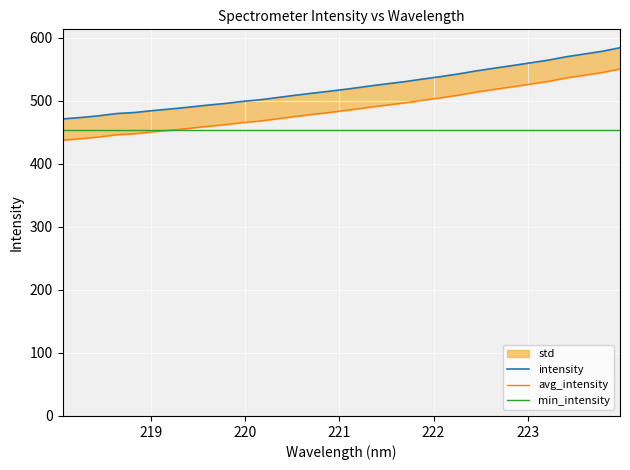

What is the value of the avg_intensity point at the 27th from the left?

526.3